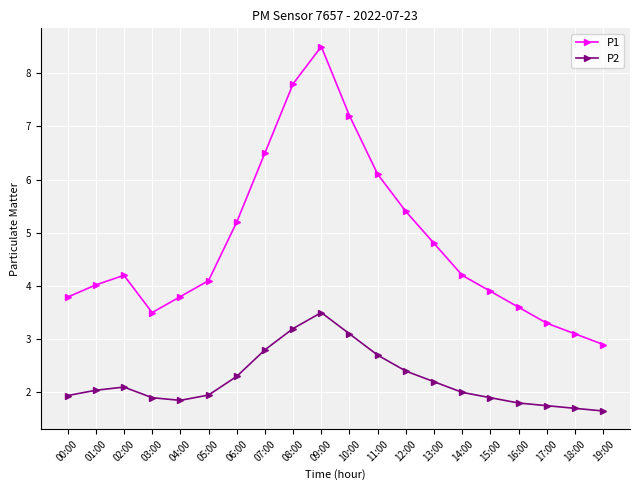

Is this an area chart (filled region under the line)?

No